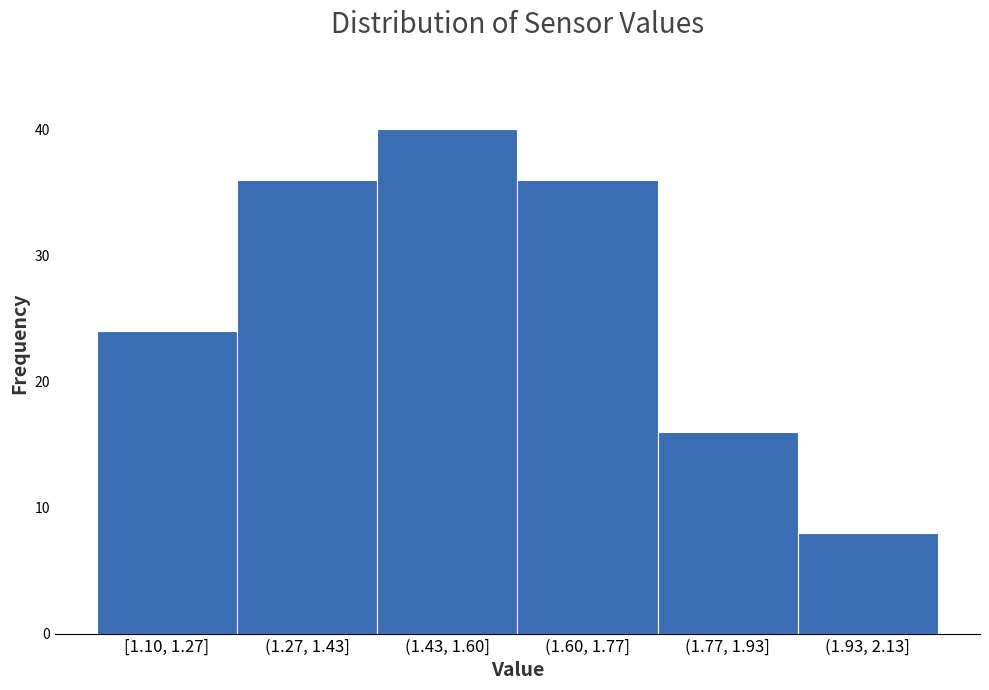

Reading right to left, list all the values displayed in this chart.

8	16	36	40	36	24